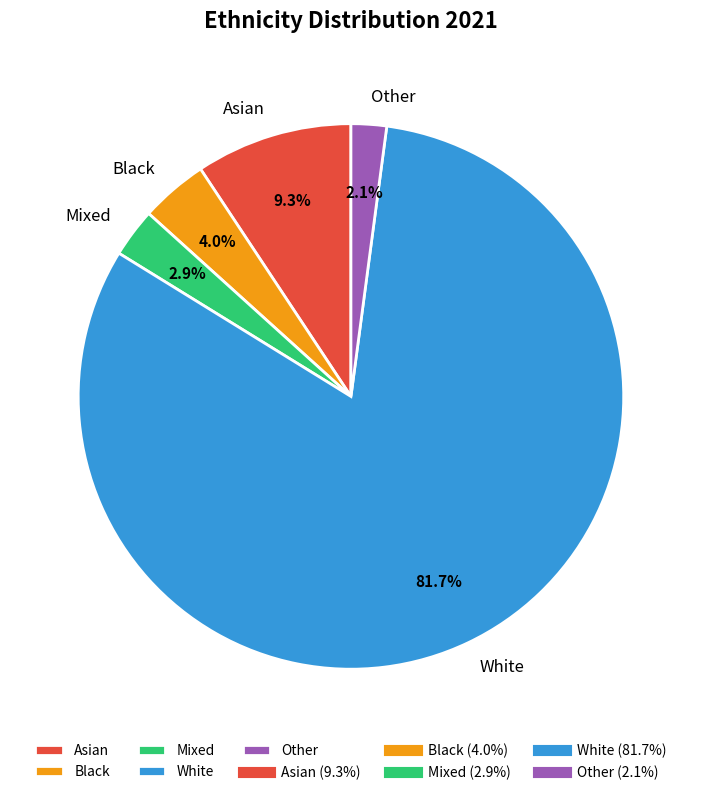

Approximately how many times larger is the value at Mixed compared to Black?

0.7